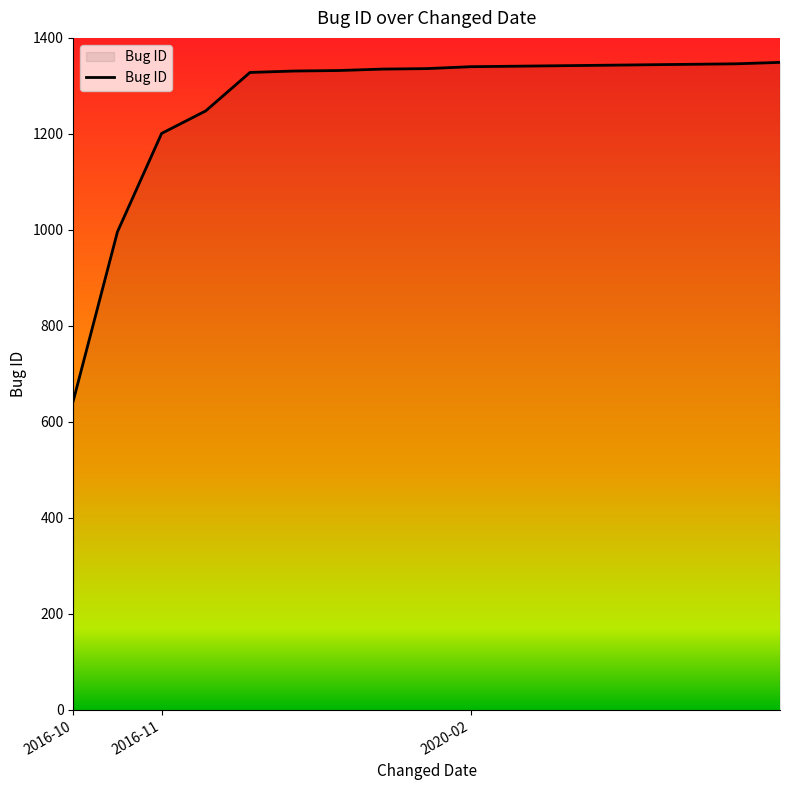

What is the maximum value shown in the chart?

1349